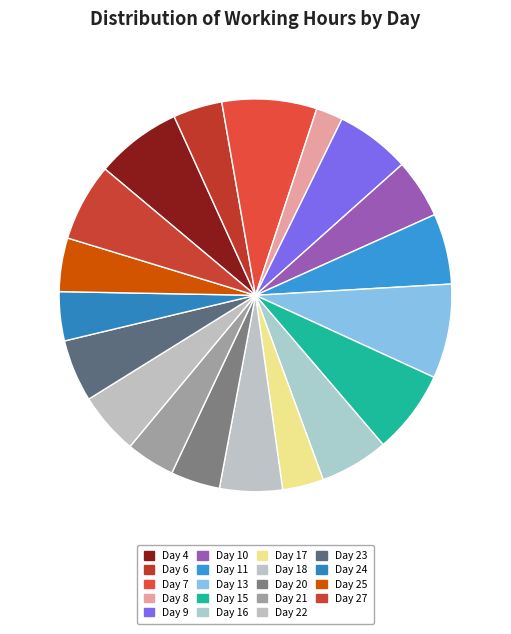

How many slices are in this pie chart?

19